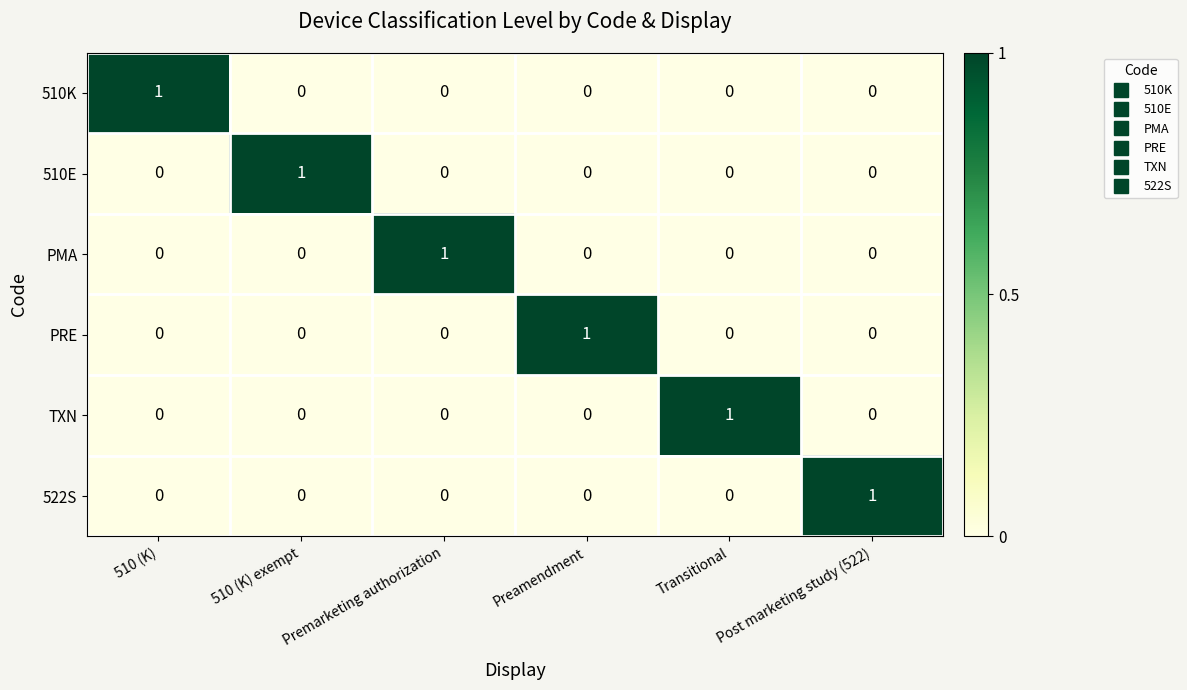

The 510E series shows 1 at 510 (K) exempt. True or false?

True